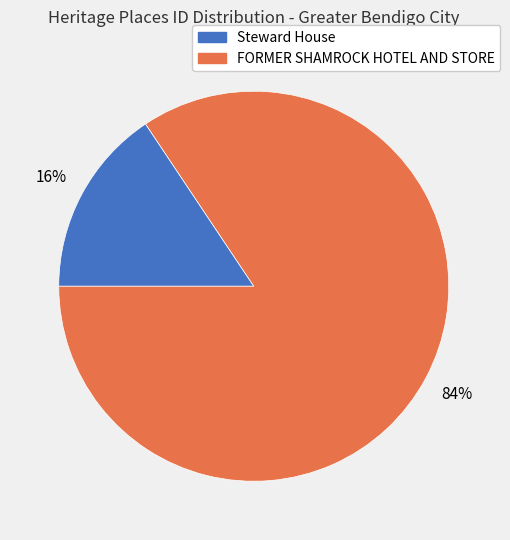

To the nearest percent, what percentage of the pie is Steward House?

16%